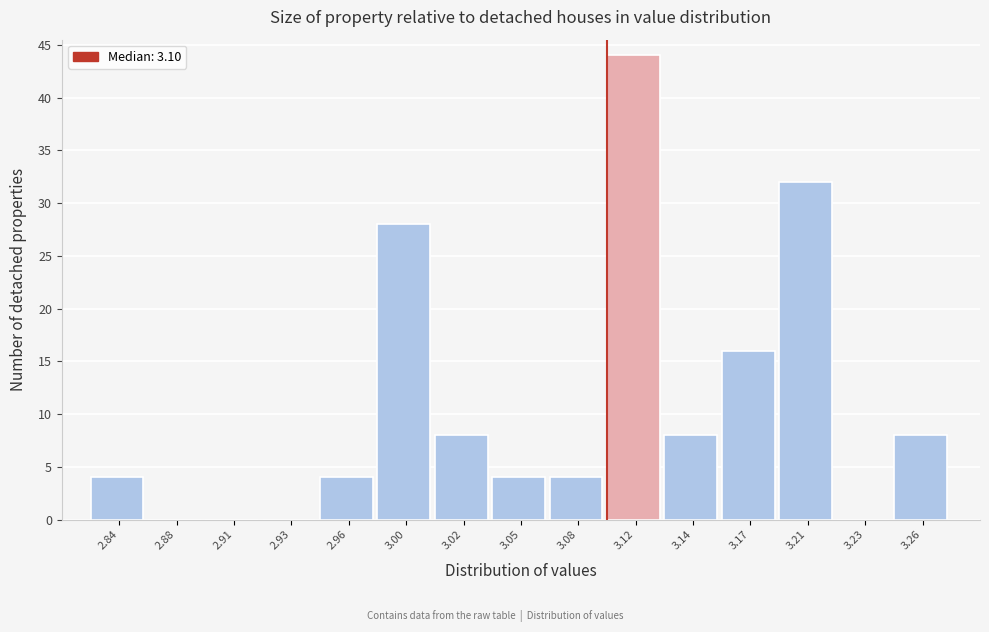

Reading left to right, extract all data points from this chart.

2.84=4	2.88=0	2.91=0	2.93=0	2.96=4	3.00=28	3.02=8	3.05=4	3.08=4	3.12=44	3.14=8	3.17=16	3.21=32	3.23=0	3.26=8